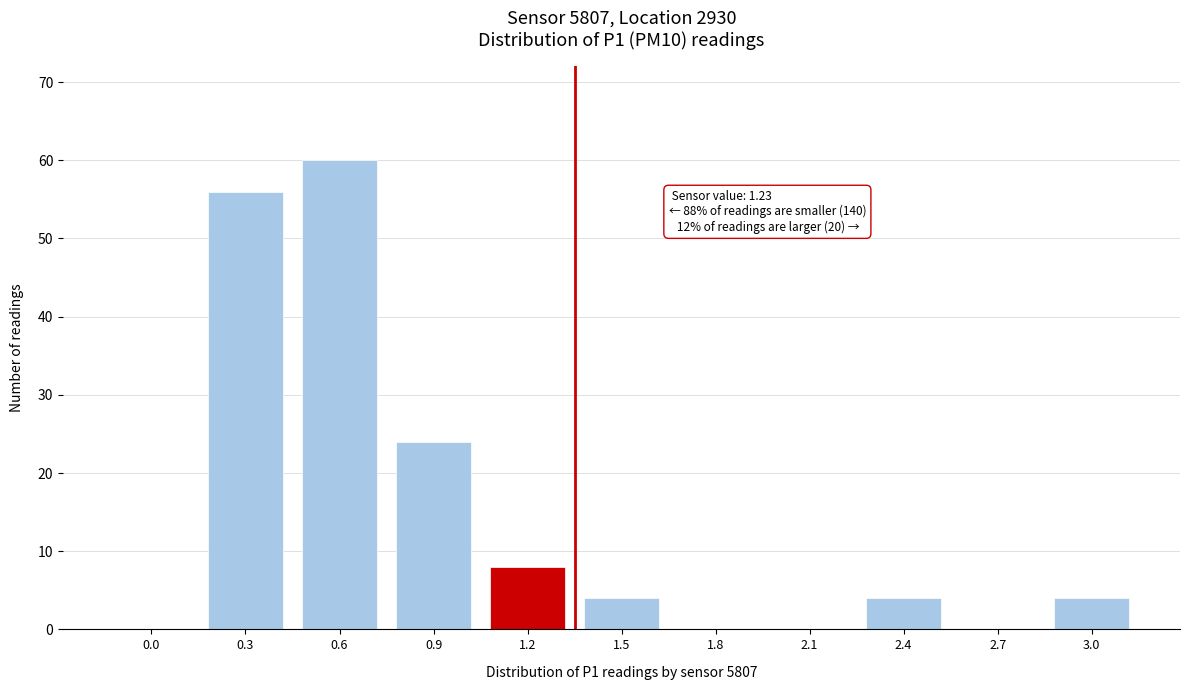

Reading right to left, what are all the values shown in this chart?

3.0=4	2.7=0	2.4=4	2.1=0	1.8=0	1.5=4	1.2=8	0.9=24	0.6=60	0.3=56	0.0=0